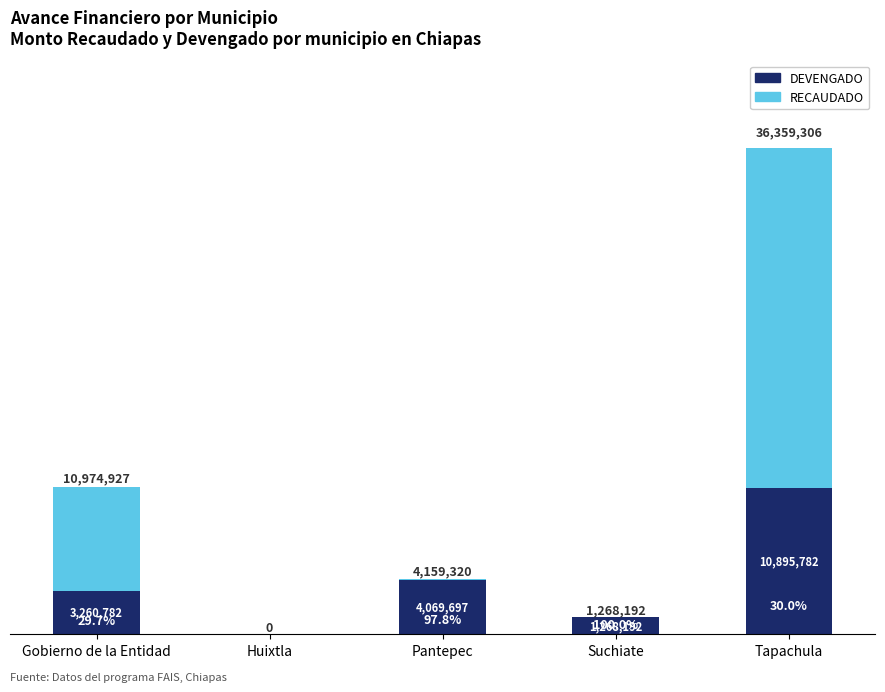

List the series in order of their peak value, highest first.

RECAUDADO, DEVENGADO